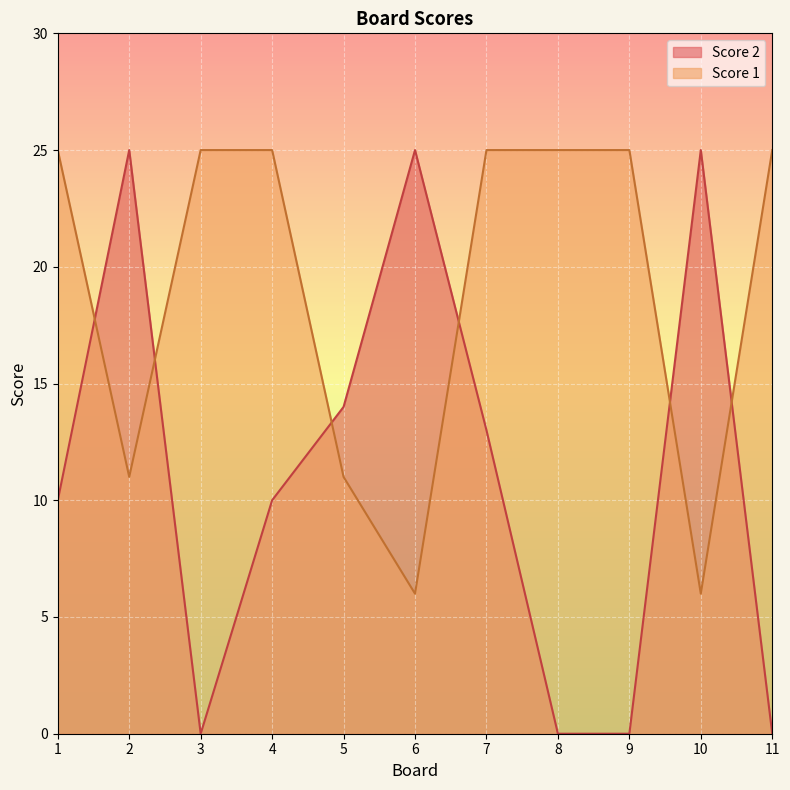

Which series has the largest range (max minus min)?

Score 2